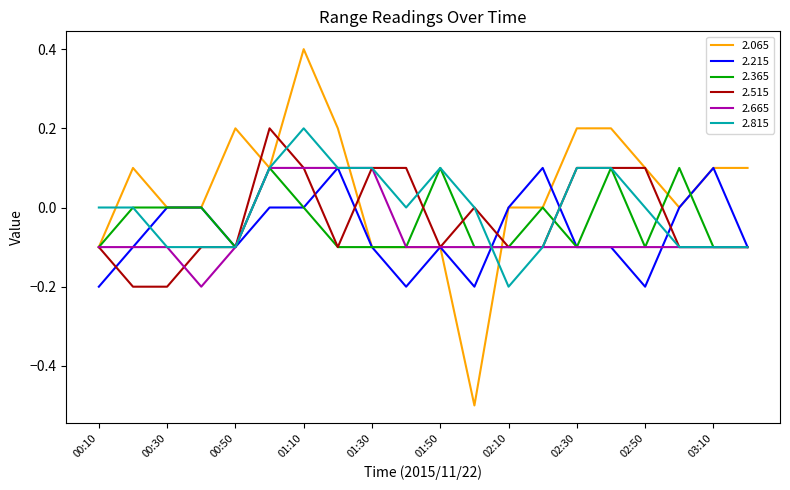

Which series has the widest spread of values?

2.065